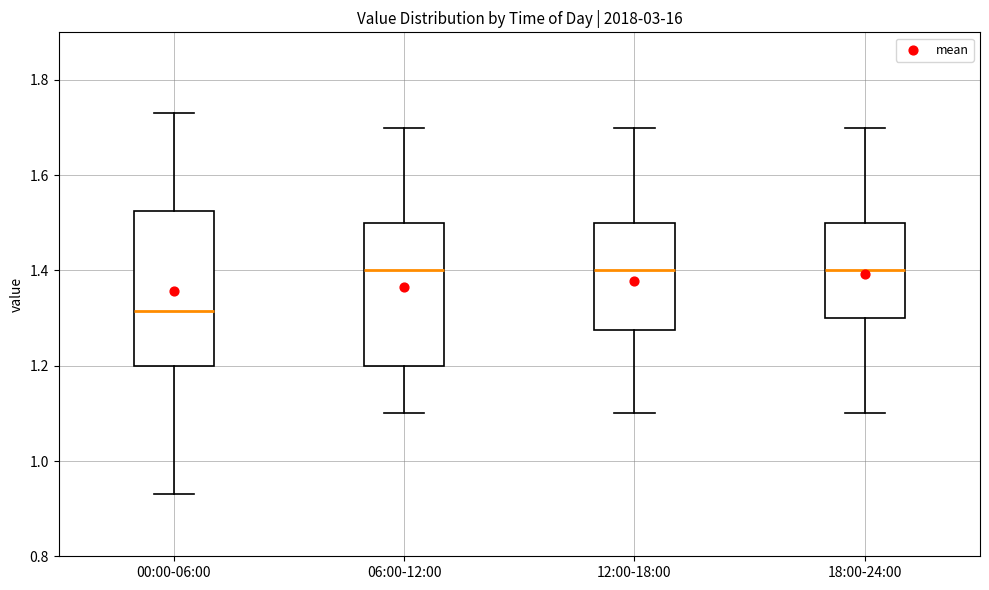

Reading left to right, read every box against the y-axis: the position of its median line, the range the box covers, and the ends of its whiskers. The values are not printed on the chart, so give them approximately, as read against the axis.

00:00-06:00: median 1.32, box 1.20 to 1.52, whiskers 0.94 to 1.74
06:00-12:00: median 1.40, box 1.20 to 1.50, whiskers 1.10 to 1.70
12:00-18:00: median 1.40, box 1.28 to 1.50, whiskers 1.10 to 1.70
18:00-24:00: median 1.40, box 1.30 to 1.50, whiskers 1.10 to 1.70